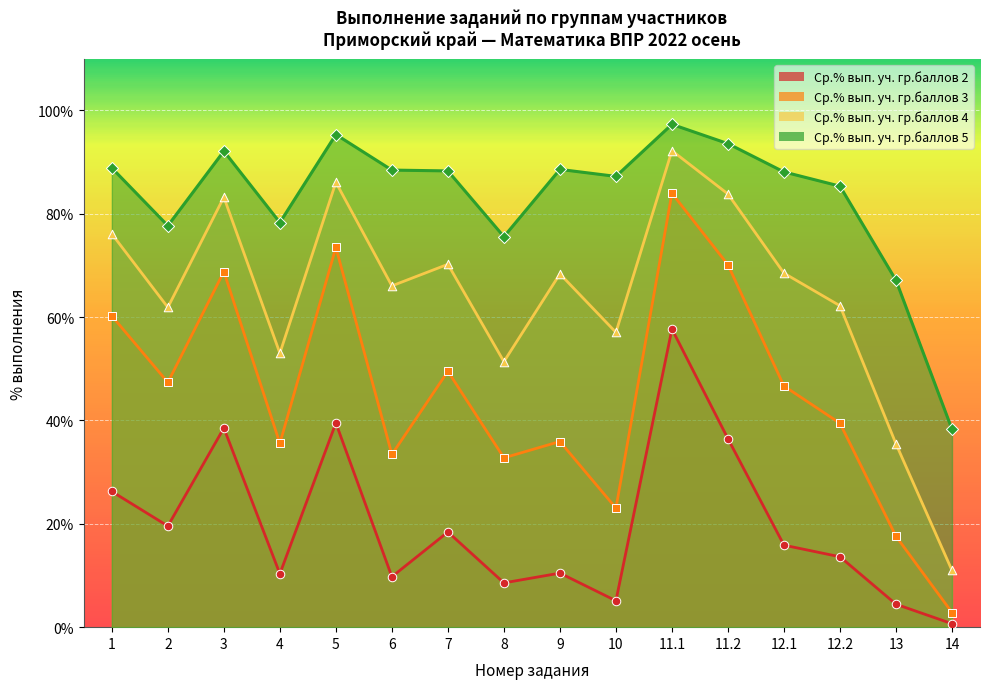

Which series has the largest Y range (max minus min)?

Ср.% вып. уч. гр.баллов 4